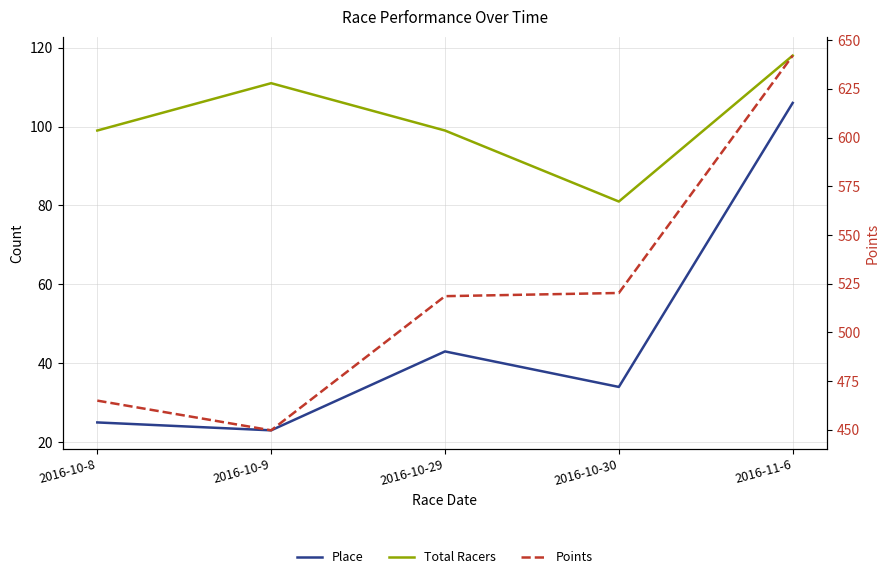

Reading left to right, transcribe all the data shown in this chart.

Place: 25.0	23.0	43.0	34.0	106.0
Total Racers: 99.0	111.0	99.0	81.0	118.0
Points: 465.0	449.8	518.6	520.3	642.1